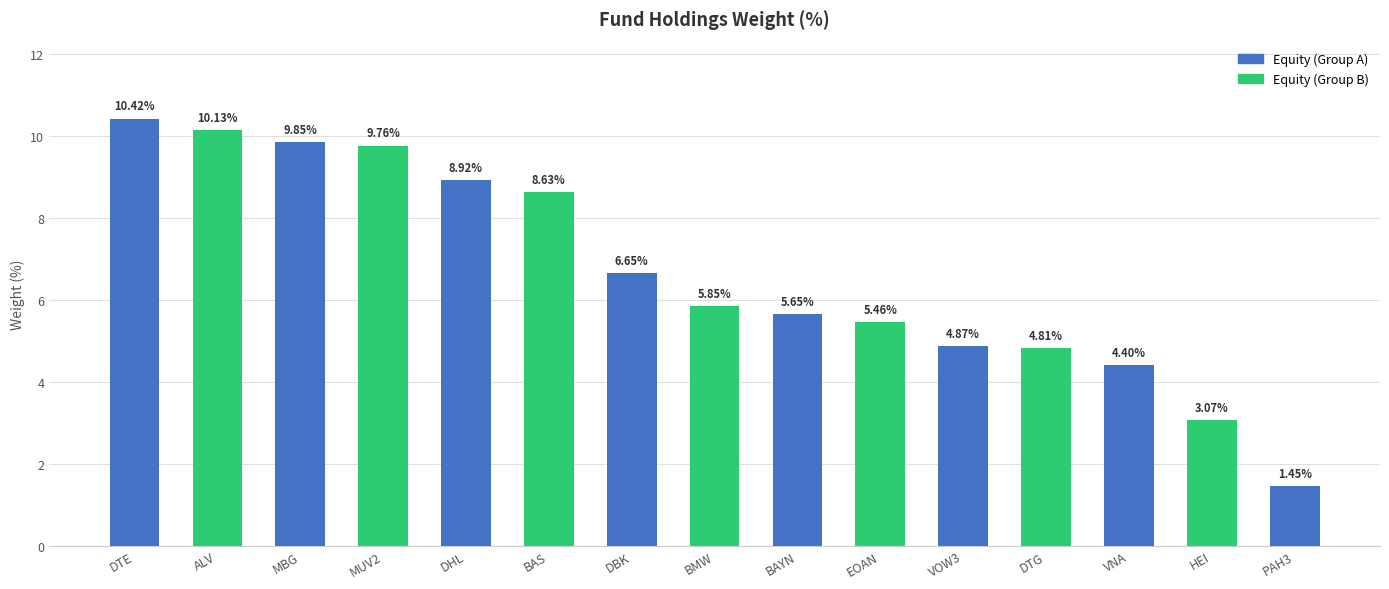

Which has a higher value, HEI or DTE?

DTE